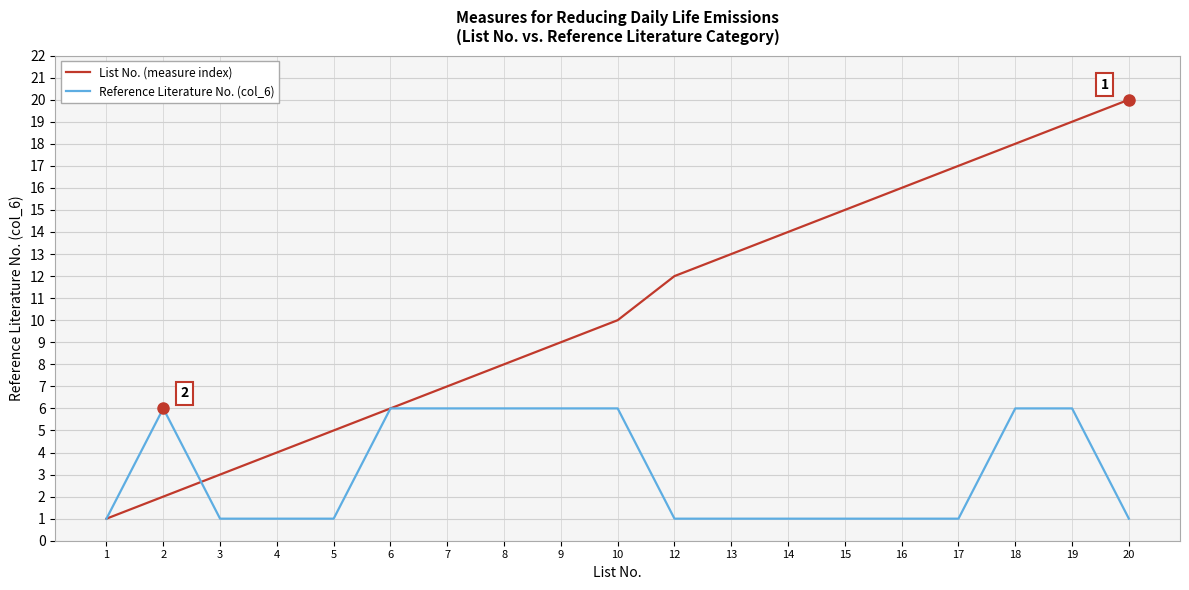

Does the chart display data point markers on the line(s)?

No